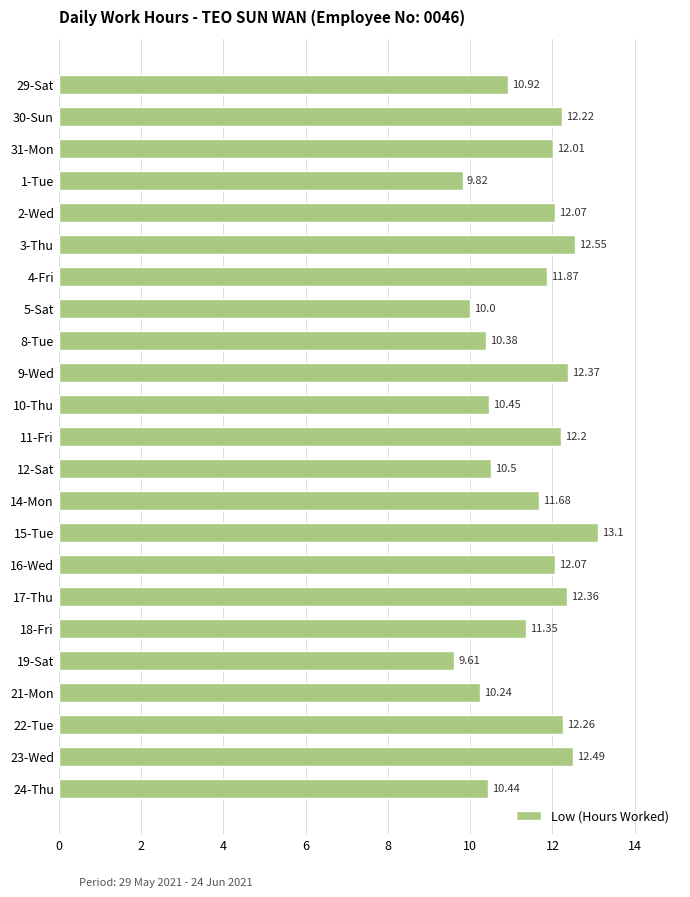

Between 8-Tue and 3-Thu, which is larger?

3-Thu